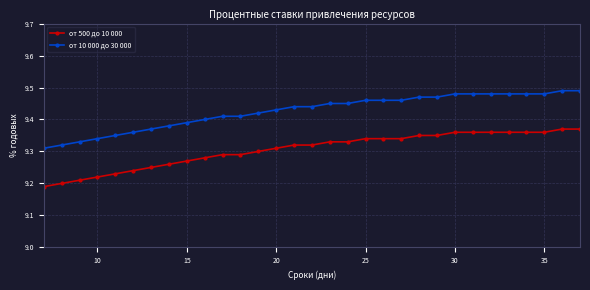

True or false: от 10 000 до 30 000 and от 500 до 10 000 intersect in this chart.

False